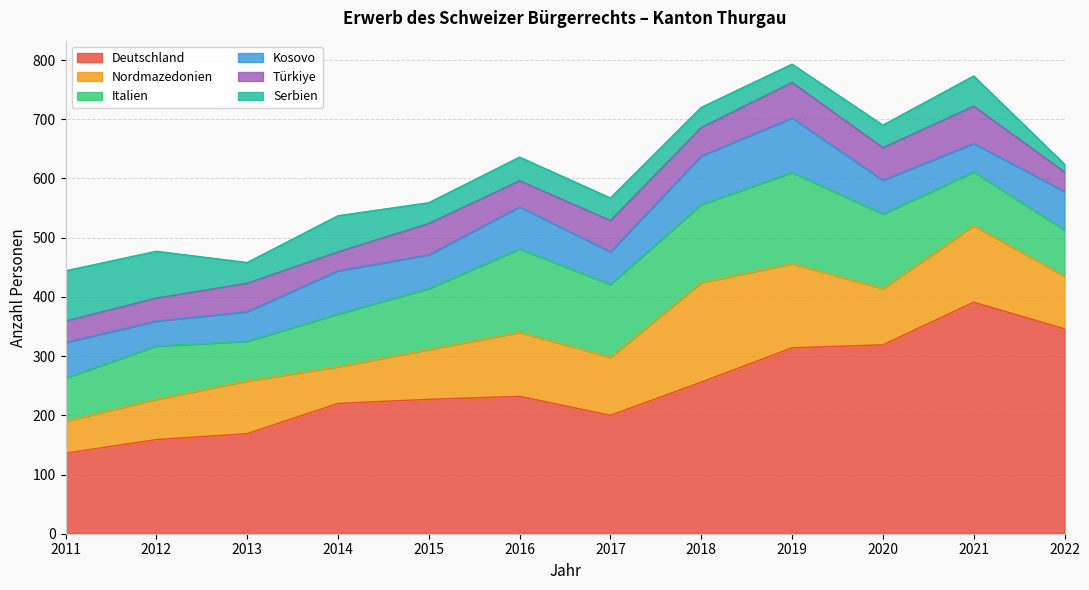

How many values in the Deutschland series are below 232?

6